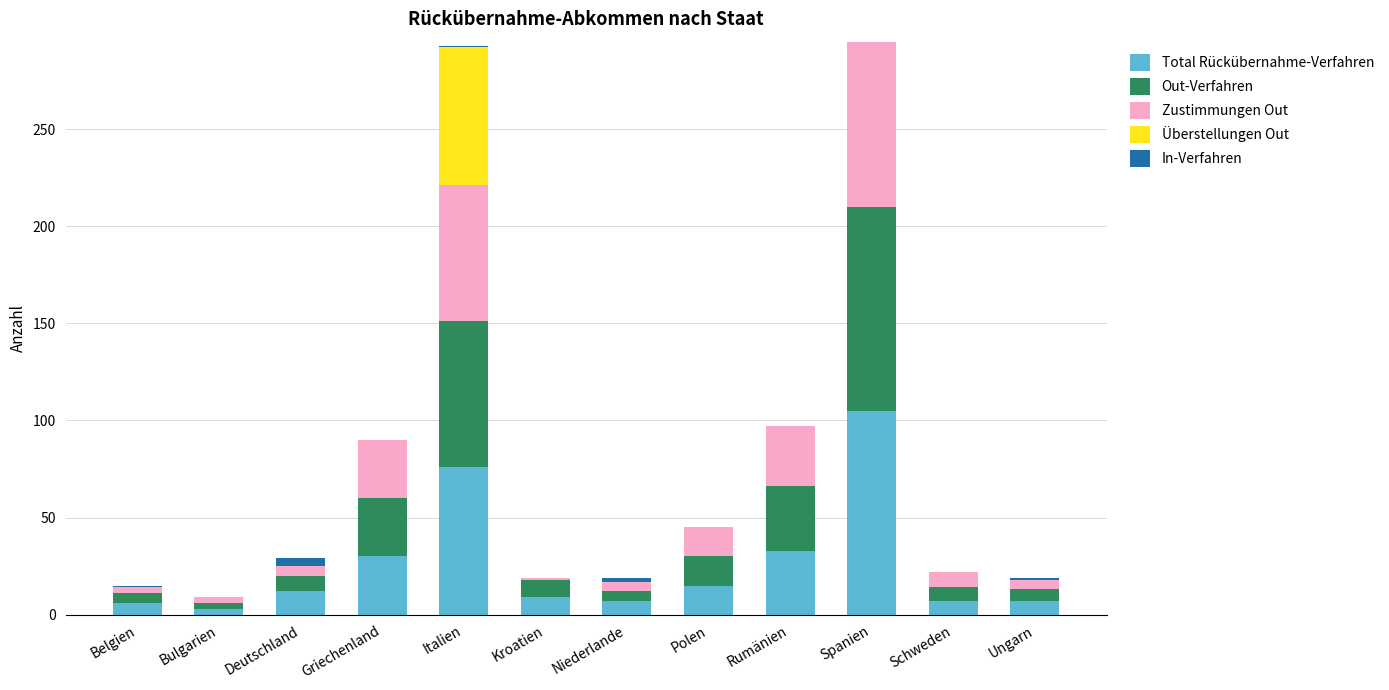

What is the total value across all series at Schweden?

22